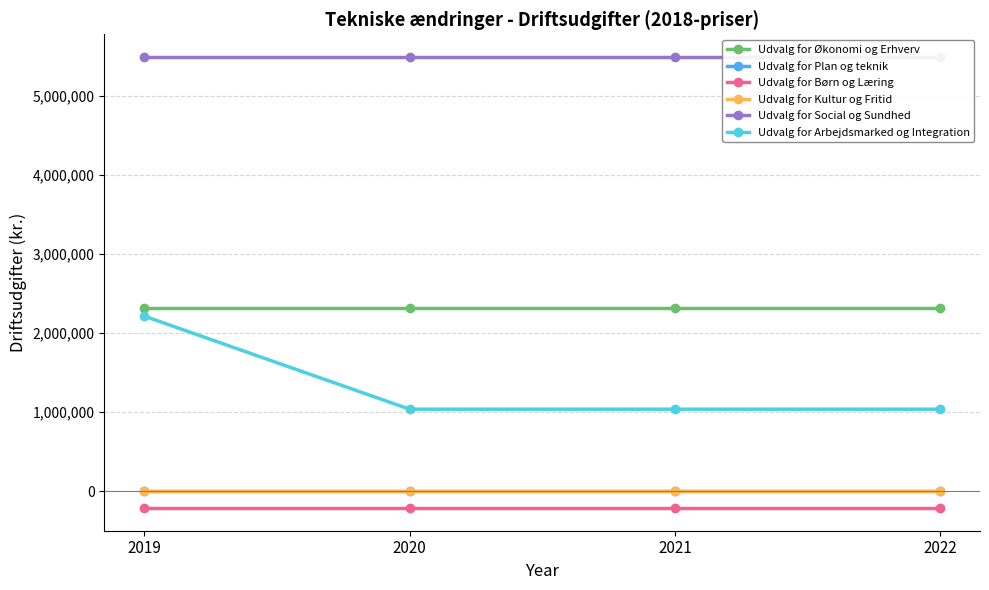

What is the approximate value of Udvalg for Økonomi og Erhverv at 2022?

2325000